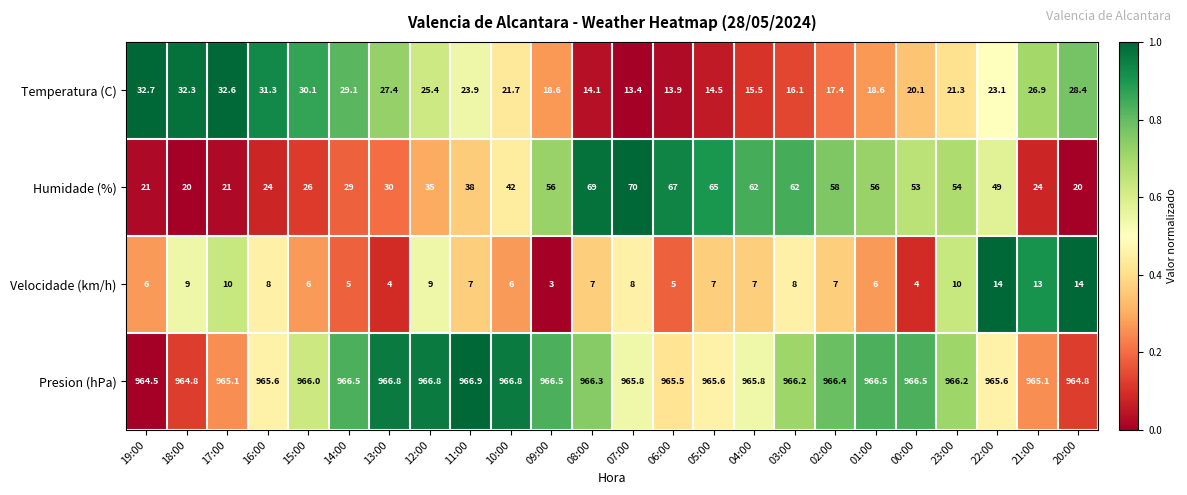

Rank the series by their maximum value, from lowest to highest.

Velocidade (km/h), Temperatura (C), Humidade (%), Presion (hPa)